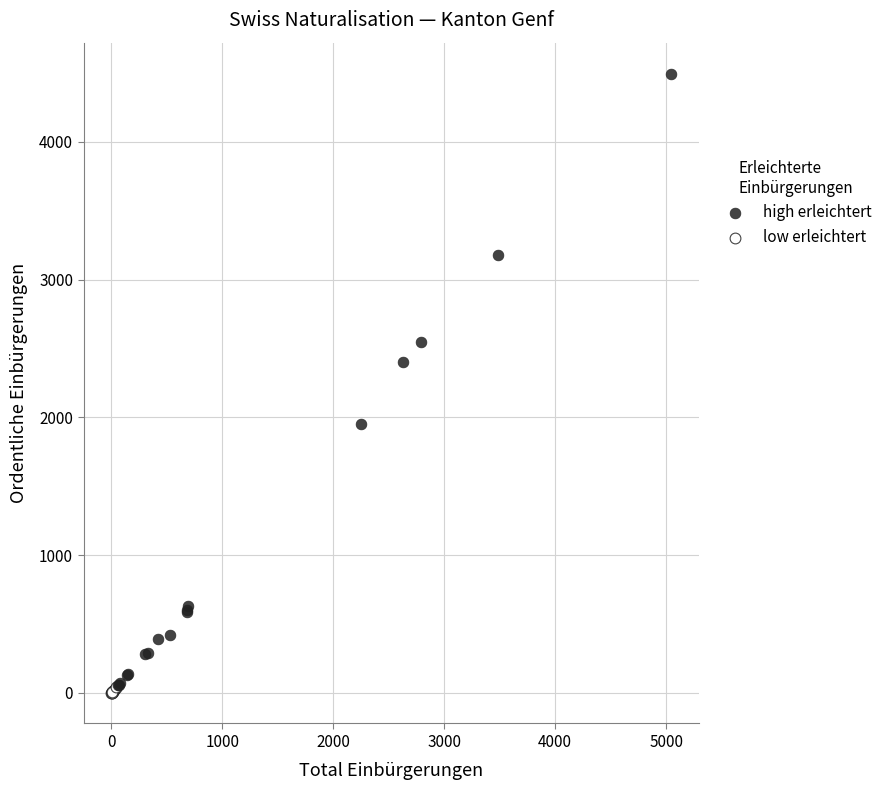

What are all the series names shown in the legend?

high erleichtert, low erleichtert